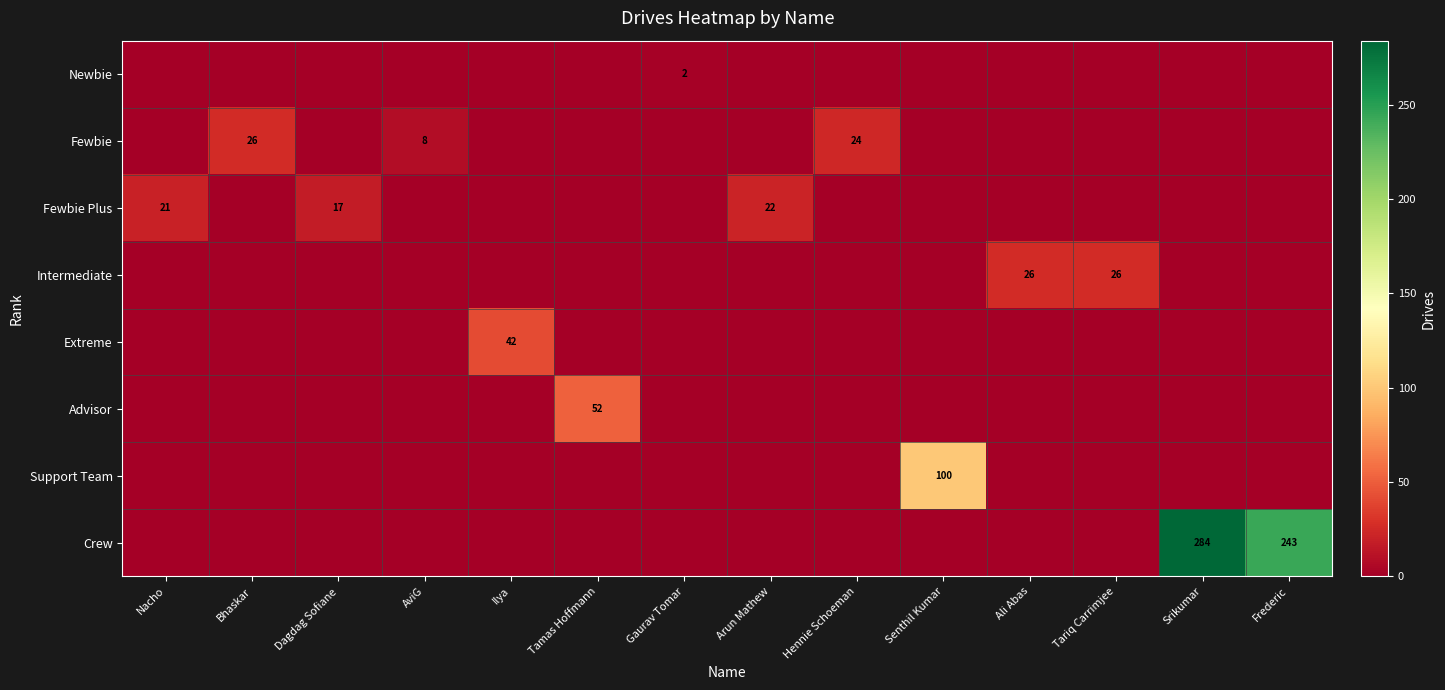

The value of Intermediate at Ali Abas is 16. True or false?

False